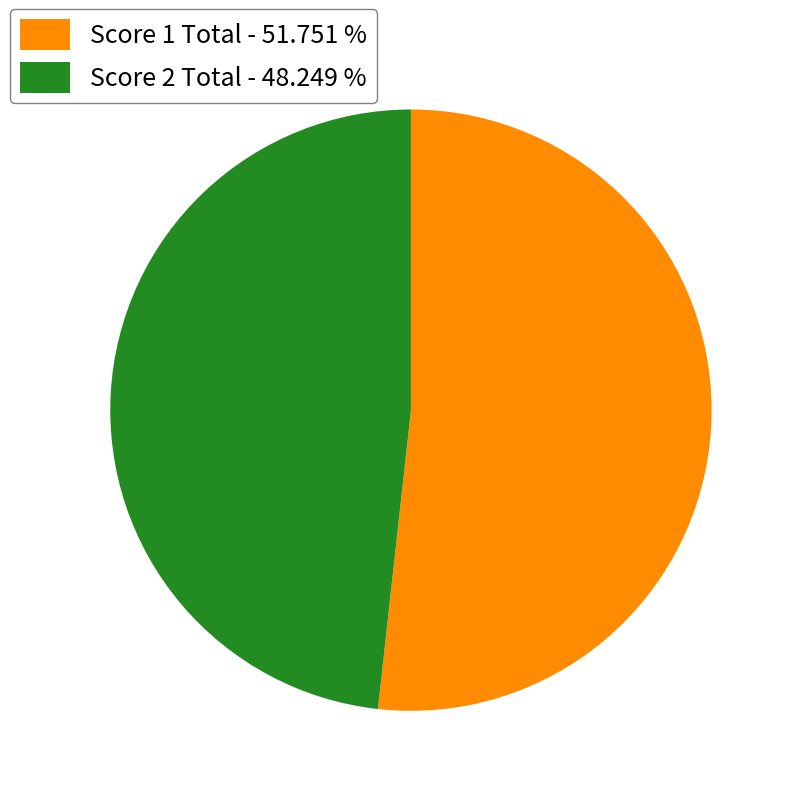

What is the majority slice?

Score 1 Total - 51.751 %